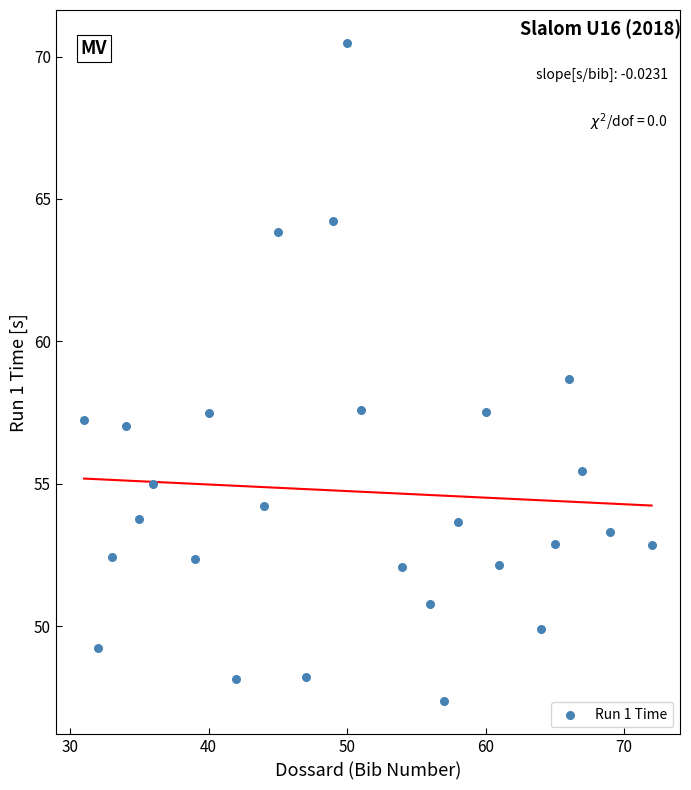

What is the range of Y values (max minus min)?

23.1